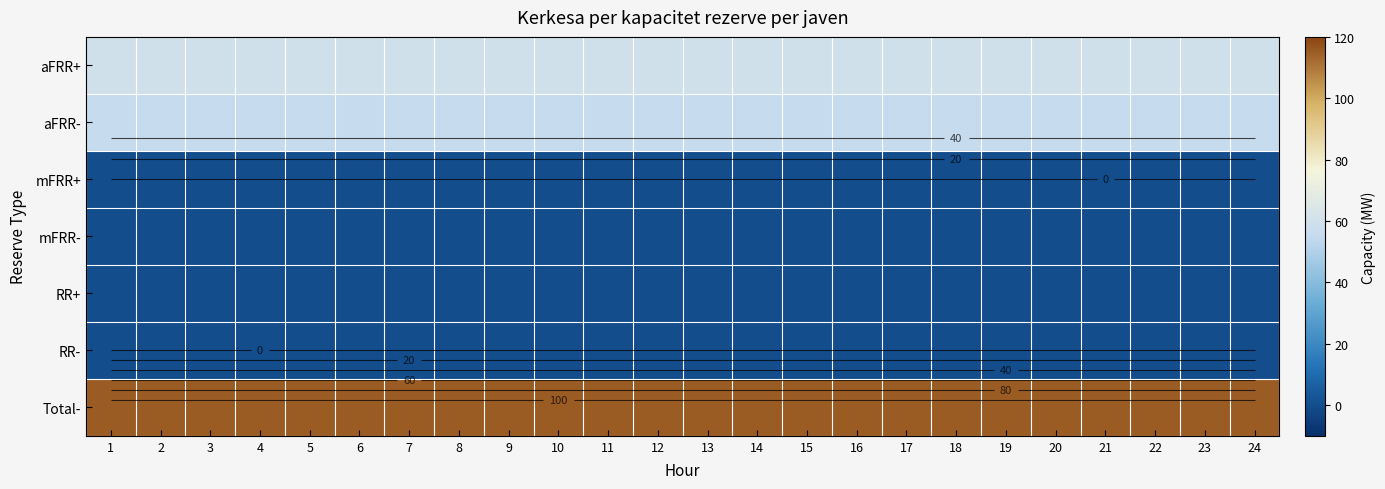

The aFRR- series shows 36 at 6. True or false?

False